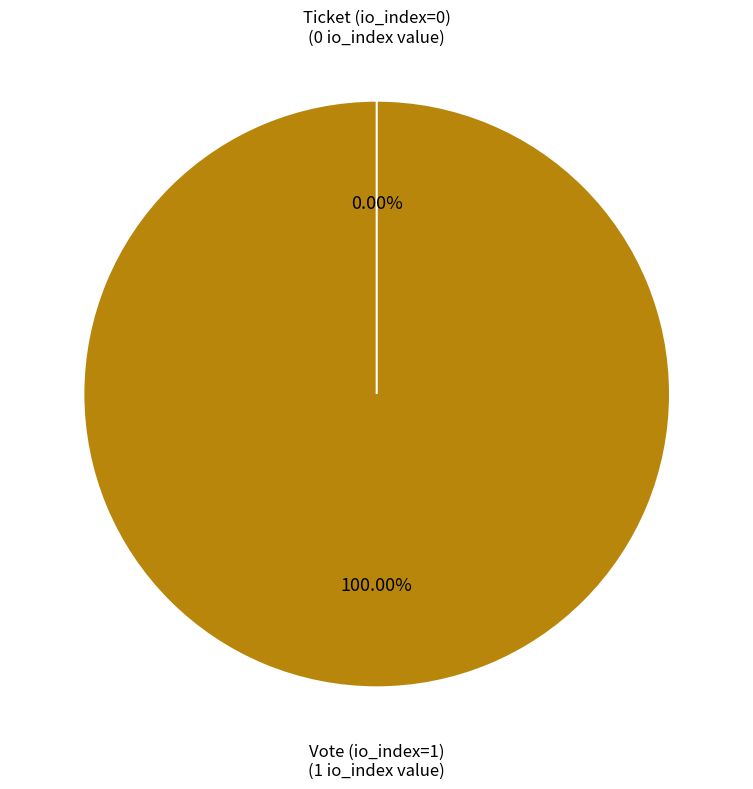

Which has a higher value, Vote (io_index=1) or Ticket (io_index=0)?

Vote (io_index=1)